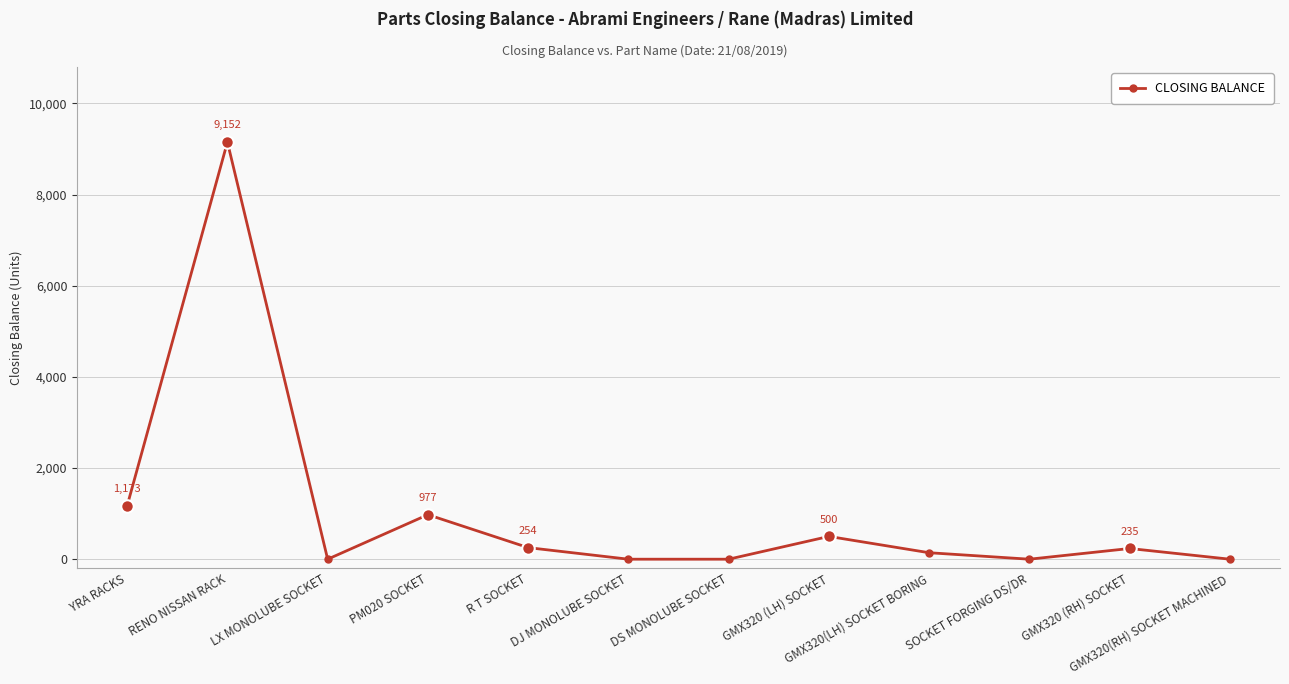

Reading right to left, transcribe all the data shown in this chart.

GMX320(RH) SOCKET MACHINED=0	GMX320 (RH) SOCKET=235	SOCKET FORGING DS/DR=0	GMX320(LH) SOCKET BORING=142	GMX320 (LH) SOCKET=500	DS MONOLUBE SOCKET=0	DJ MONOLUBE SOCKET=0	R T SOCKET=254	PM020 SOCKET=977	LX MONOLUBE SOCKET=0	RENO NISSAN RACK=9152	YRA RACKS=1173